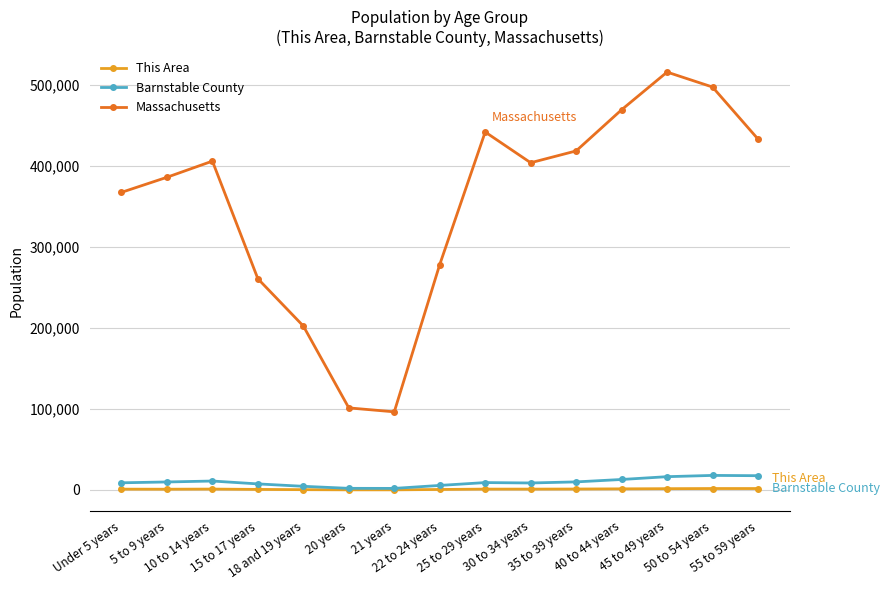

What is the lowest value of the Barnstable County series?

1952